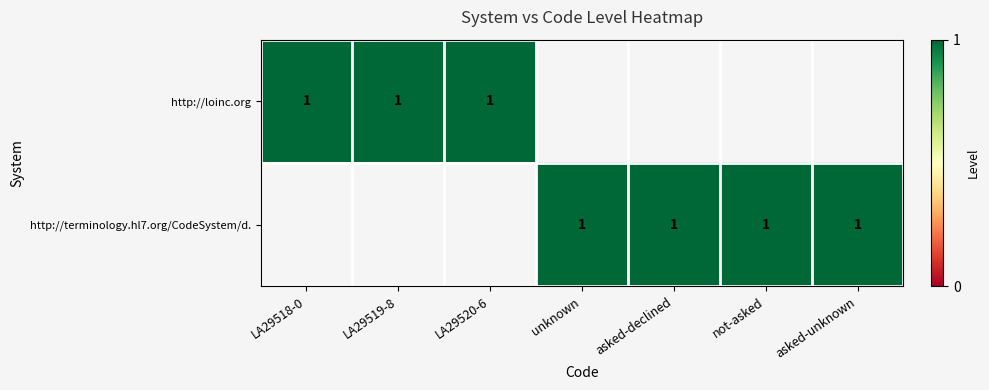

What is the maximum value shown in the chart?

1